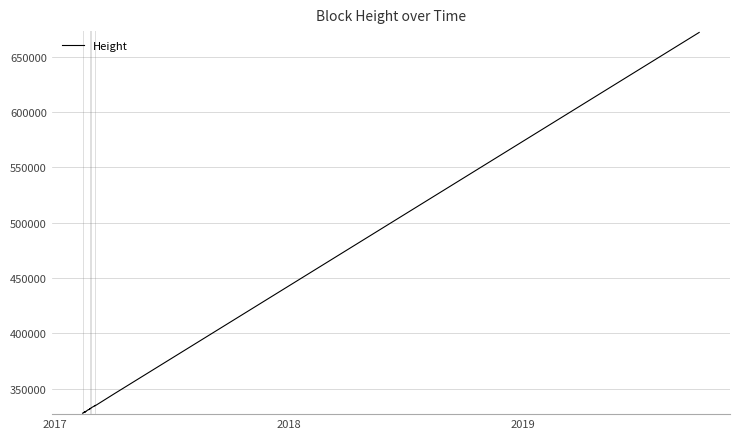

Is it true that the value at 2019 is 476076?

False